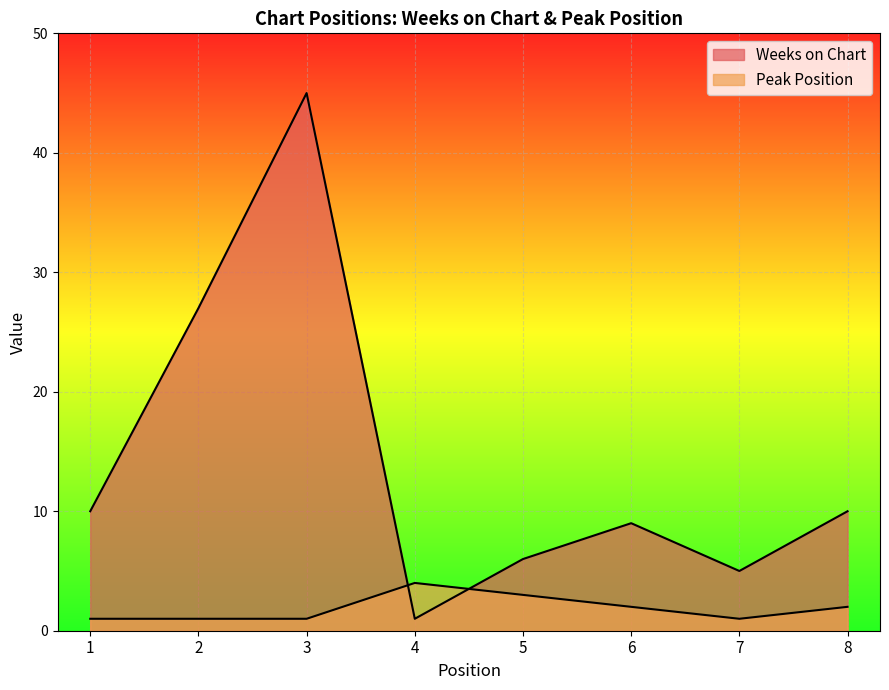

The value of Weeks on Chart at 4 is 1. True or false?

False